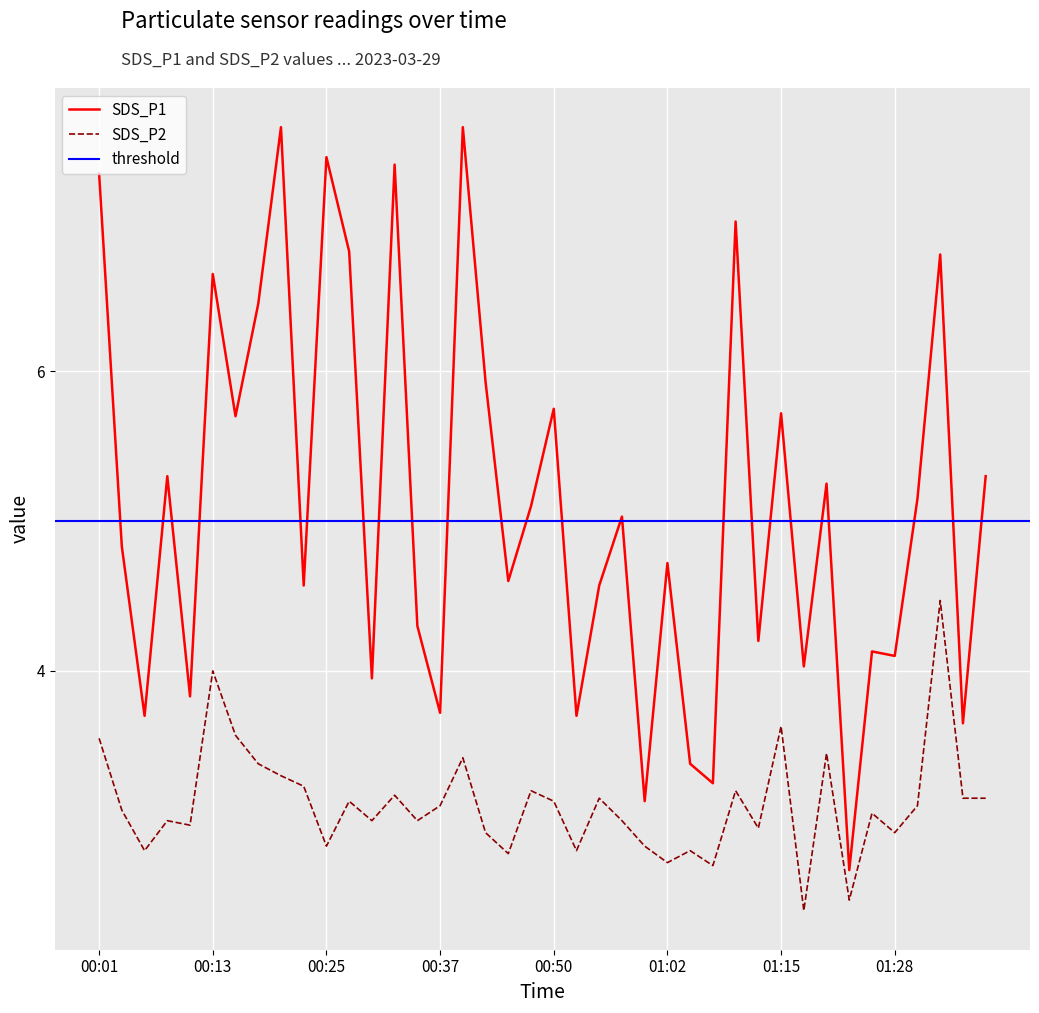

How many interior local peaks does the SDS_P2 series have?

13